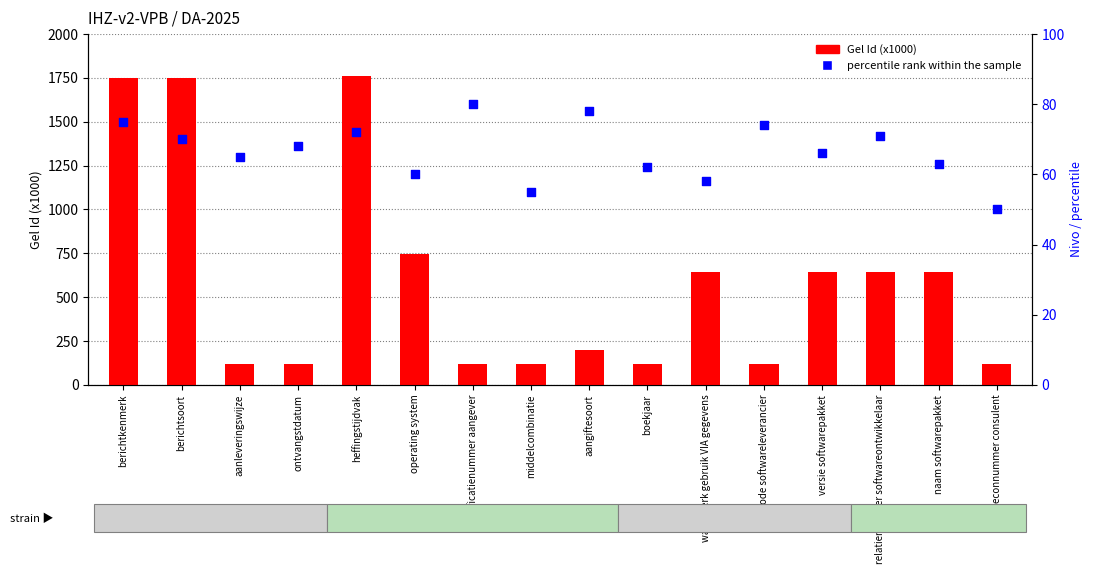

Which series has the largest total across all categories?

Gel Id (x1000)